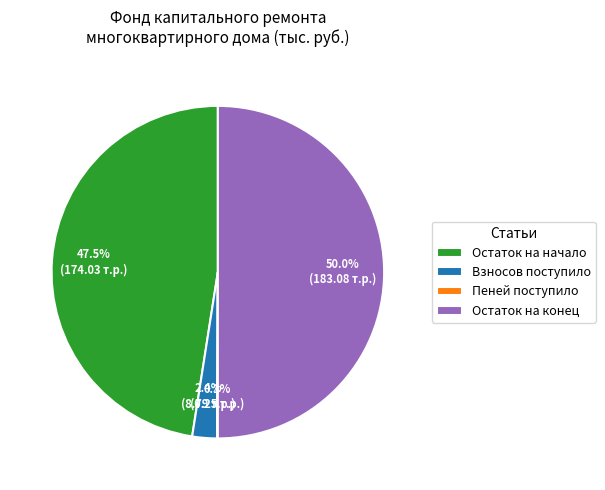

Which category has the biggest portion of the pie?

Остаток на конец